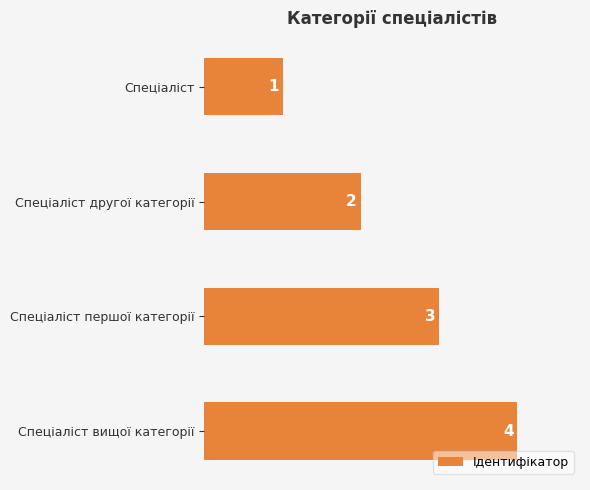

What is the difference between the maximum and second lowest values?

2